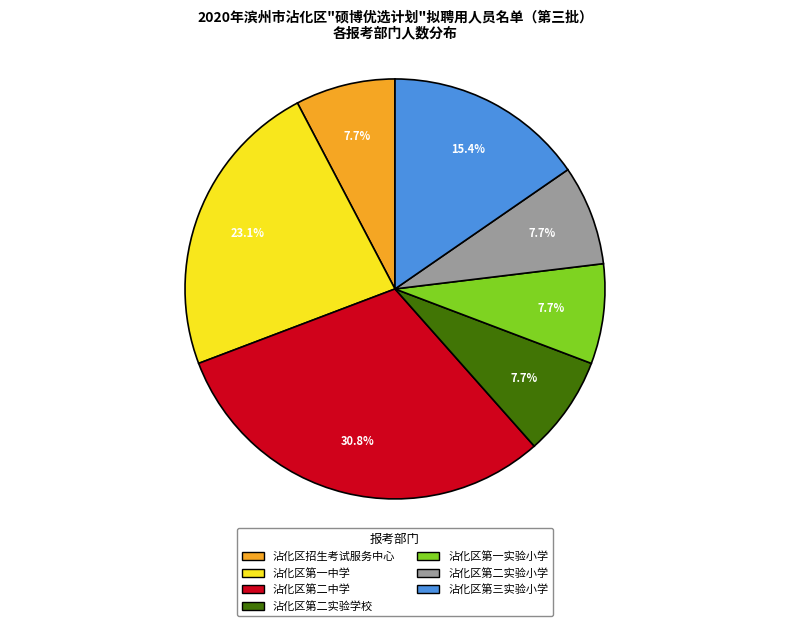

Which category has the biggest portion of the pie?

沾化区第二中学